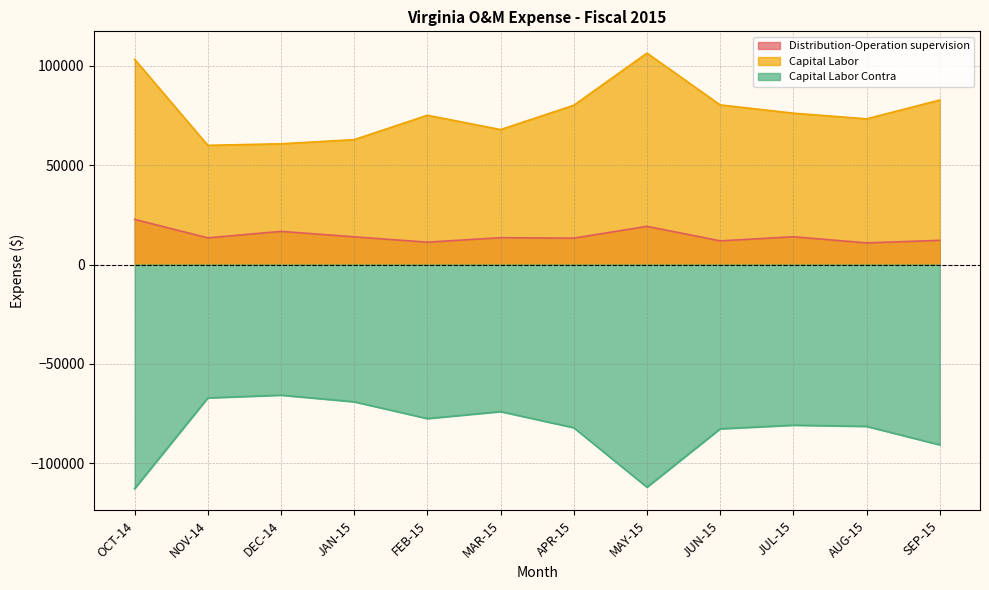

Is the value of Capital Labor at FEB-15 greater than the value of Capital Labor Contra at APR-15?

Yes